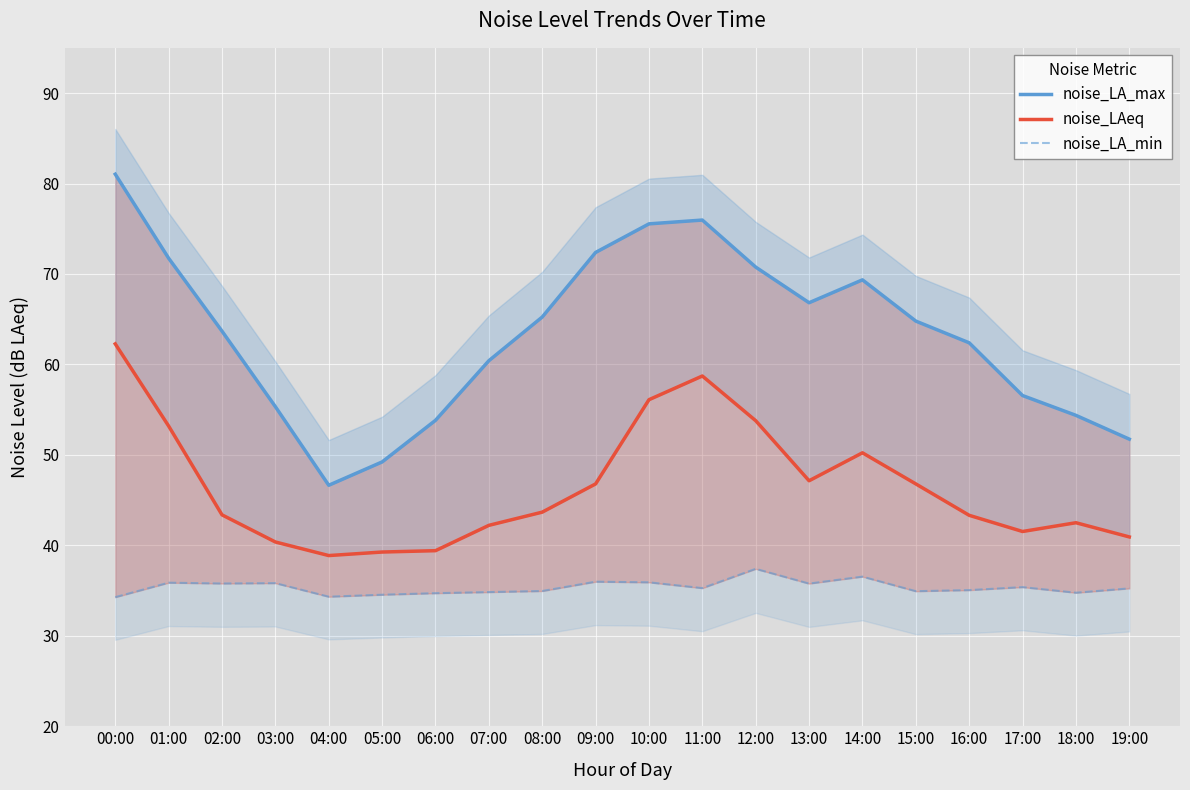

The noise_LA_min series shows 50.4 at 12:00. True or false?

False